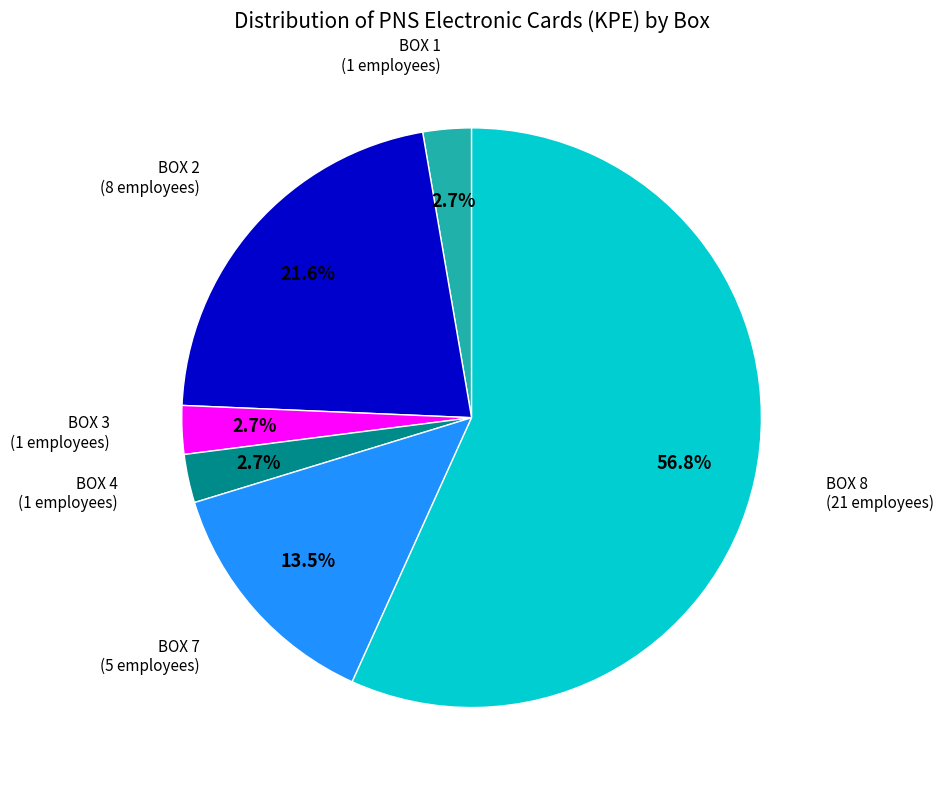

Is it true that BOX 7 is 1% of the pie?

False